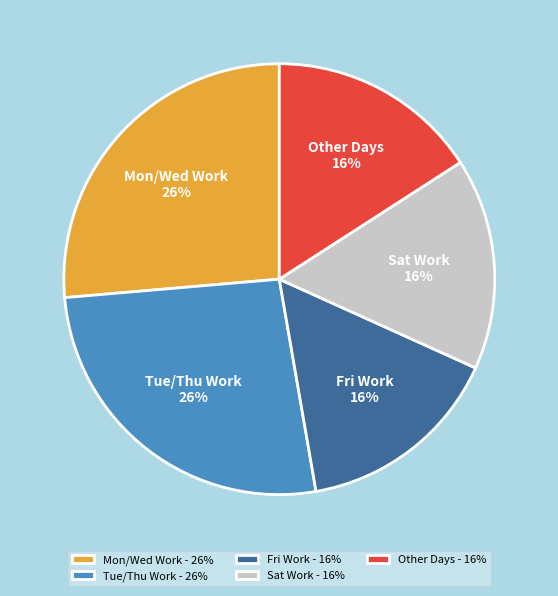

True or false: Other Days accounts for 4% of the total.

False